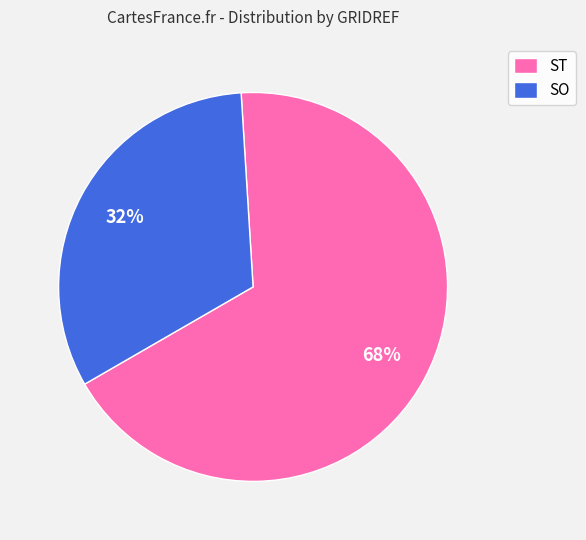

To the nearest percent, what portion does SO represent?

32%